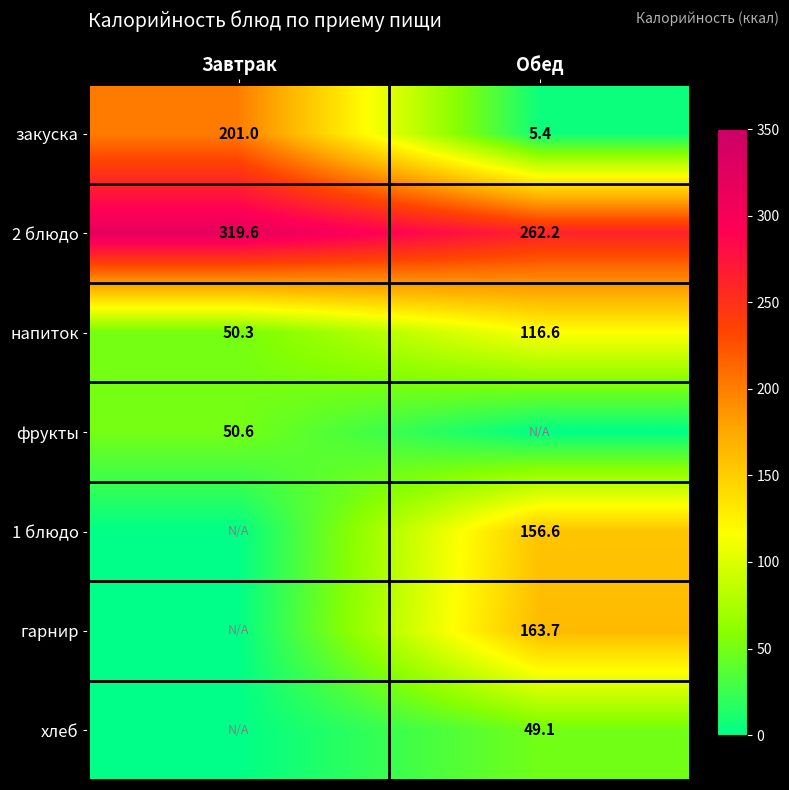

The value of хлеб at Обед is 49.1. True or false?

True